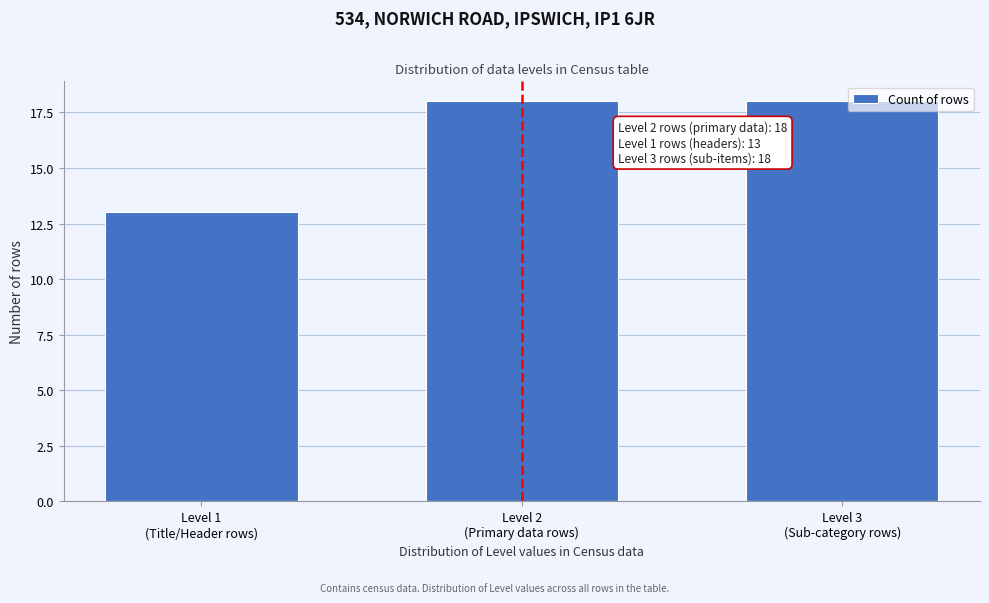

Reading right to left, extract all data points from this chart.

18	18	13